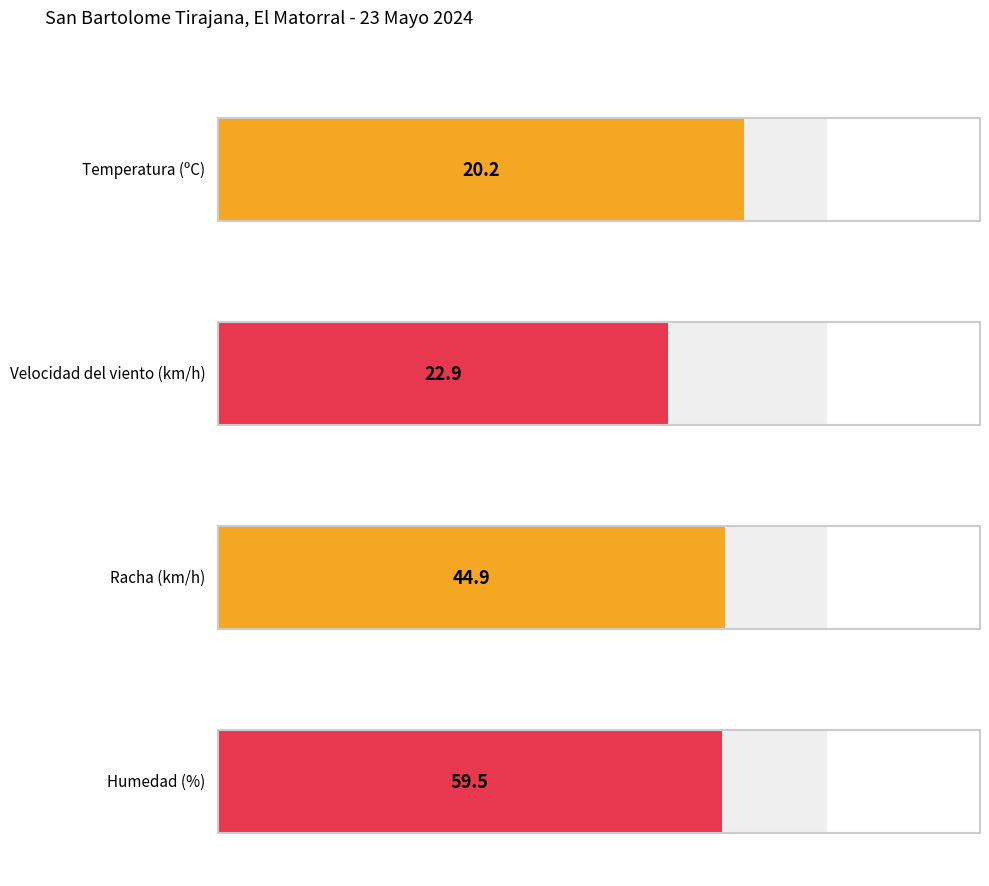

The value of Racha (km/h) at 01:00 is 82.1. True or false?

False